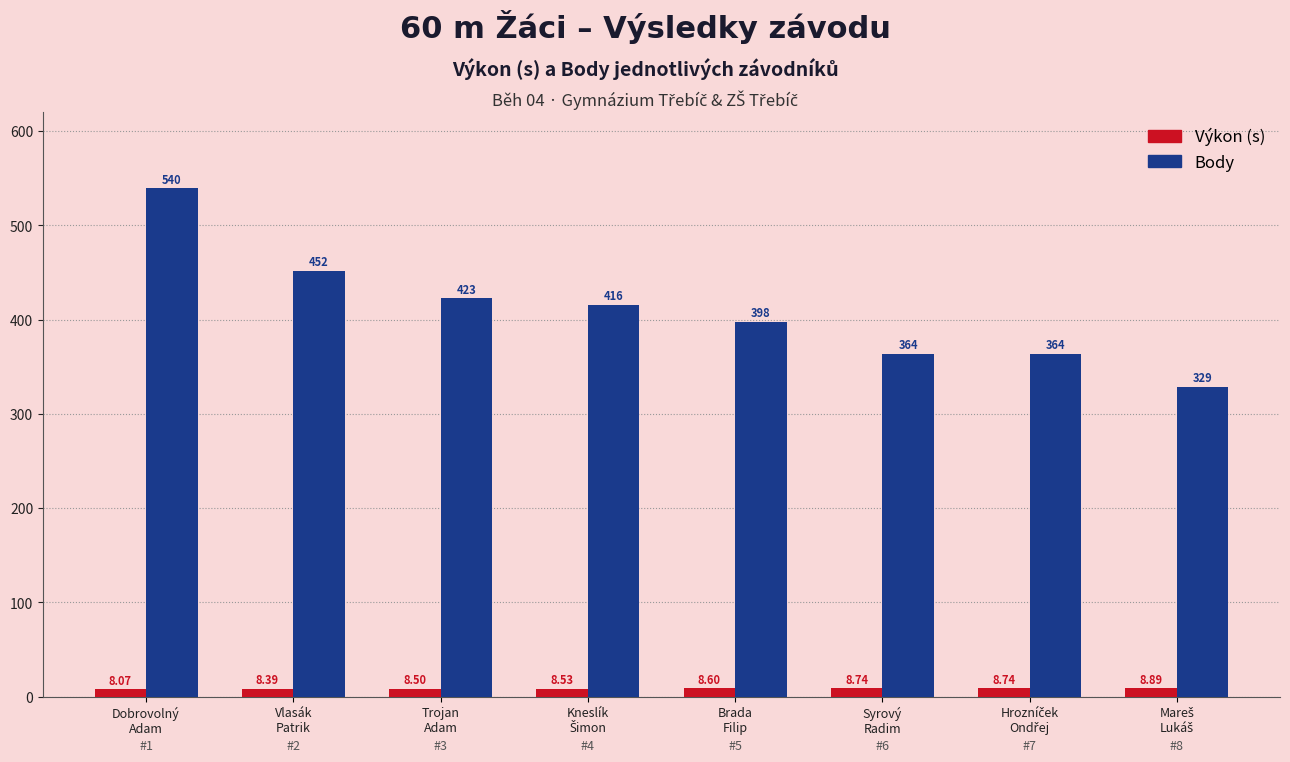

What is the approximate value of Body at Trojan
Adam?

423.0